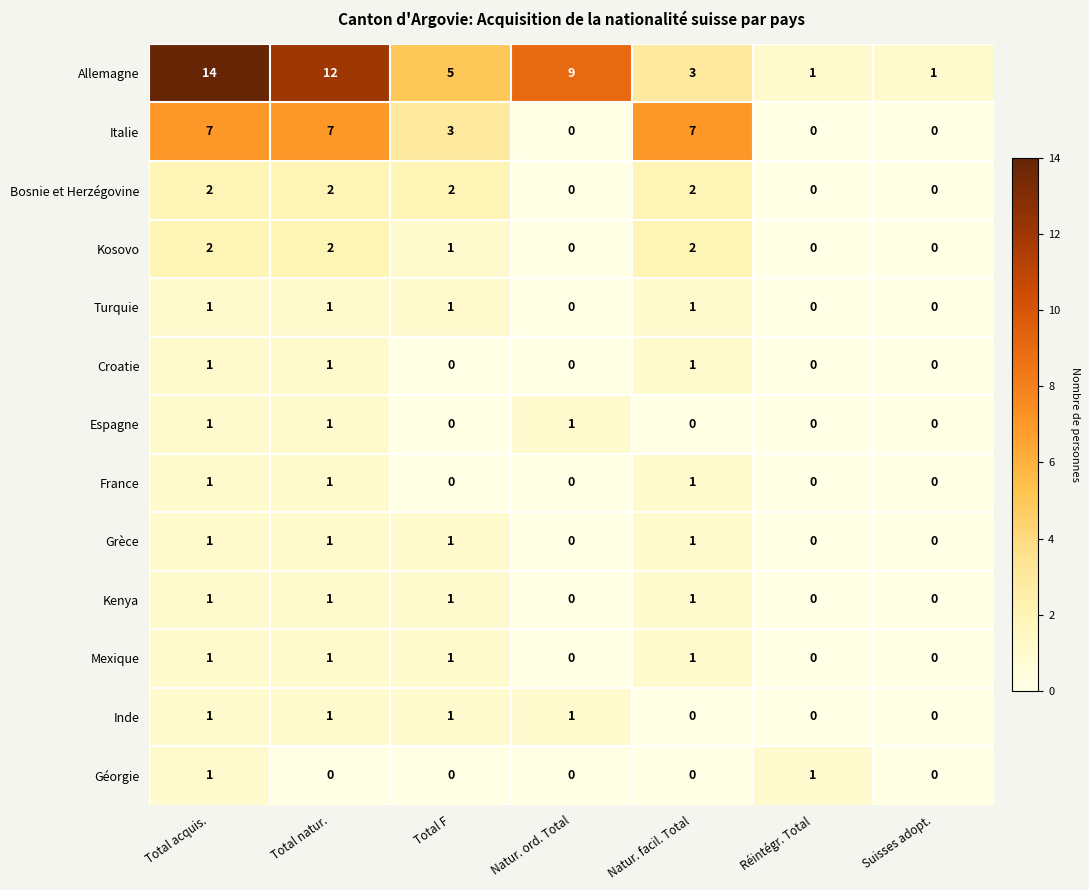

Which series has the largest total across all categories?

Allemagne